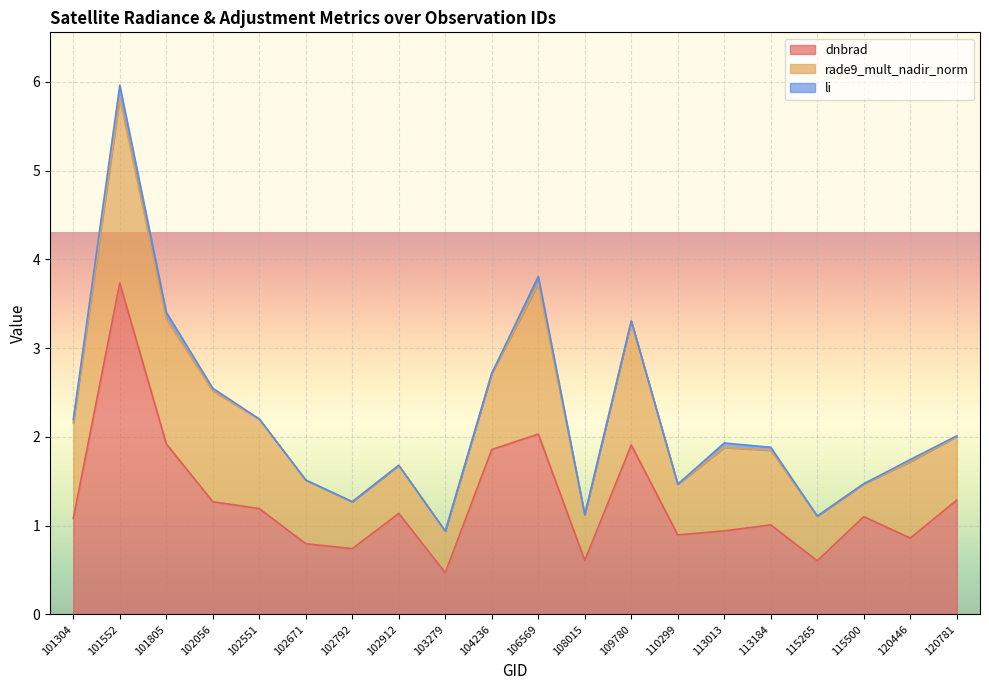

How many data points in li are above 0?

10